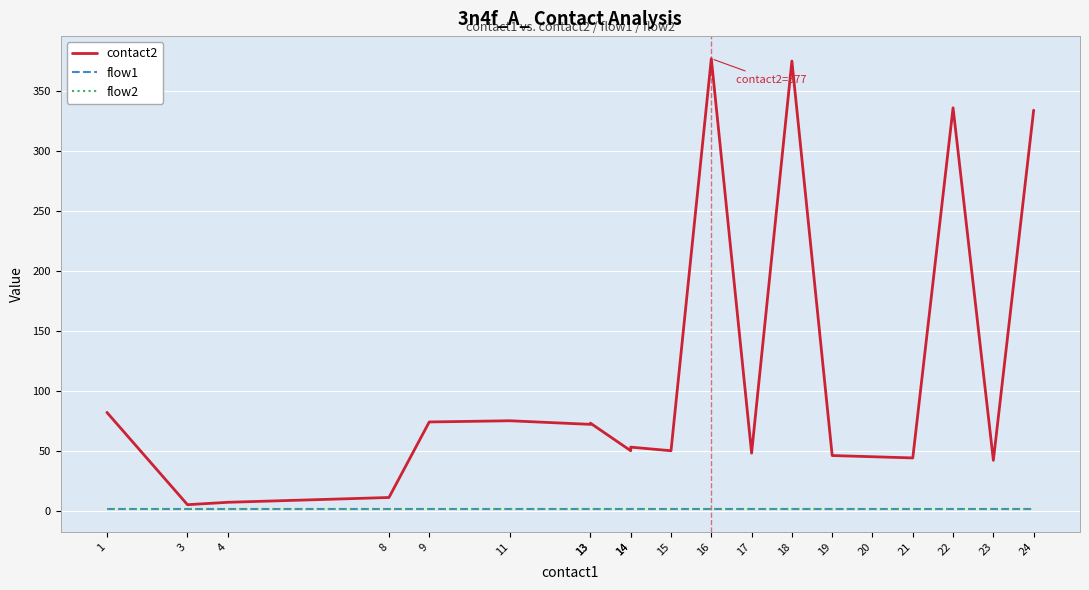

At which label does contact2 first exceed 53?

1